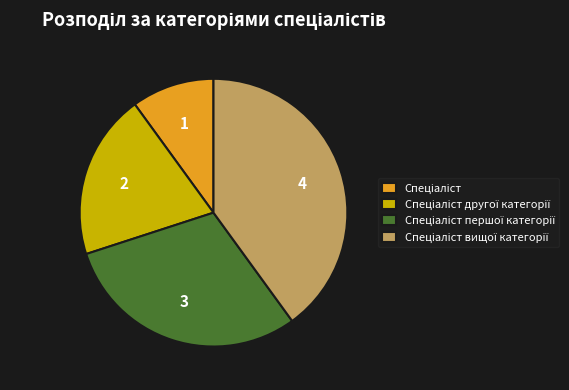

How many segments does this pie chart have?

4